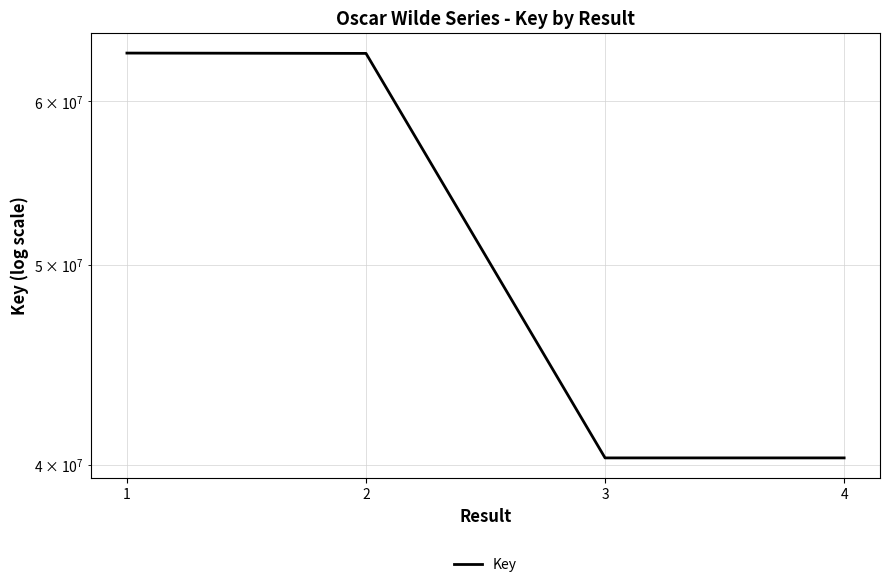

How many lines are shown in the chart?

1